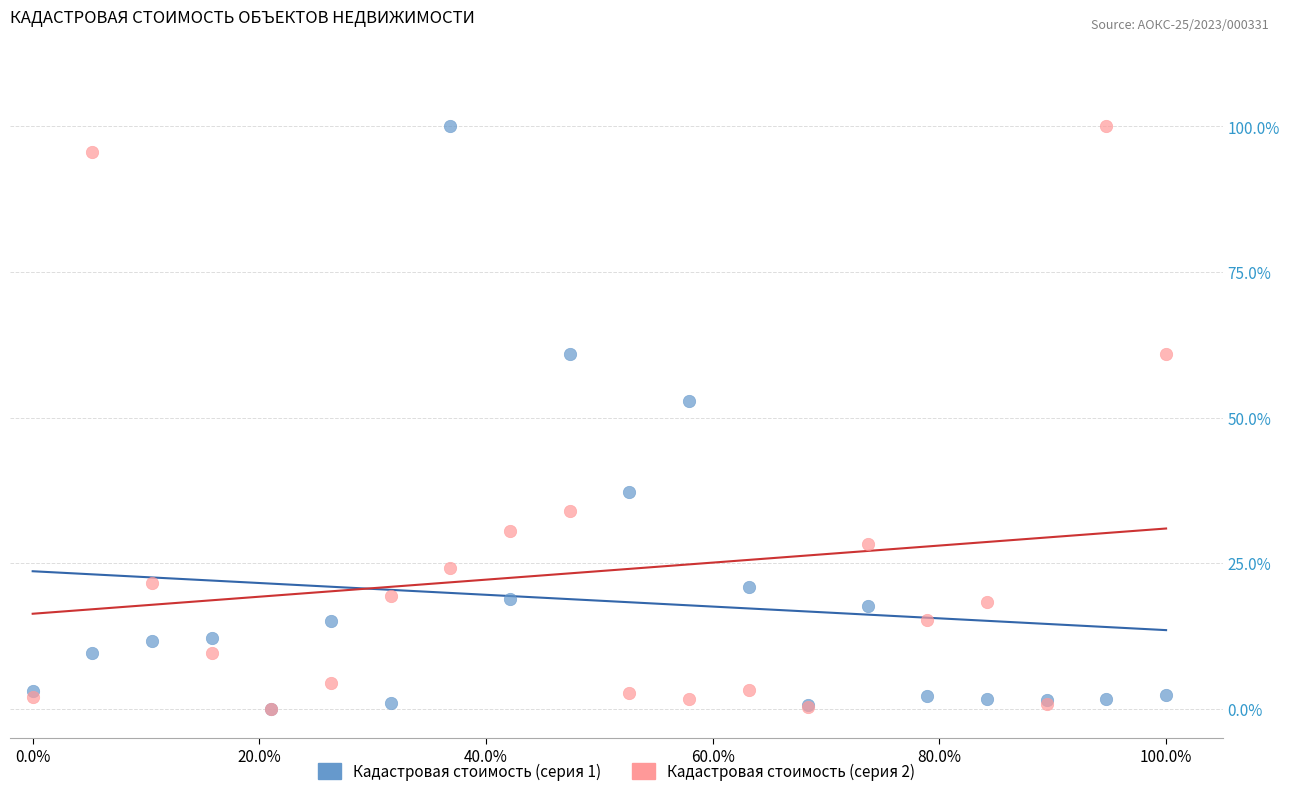

What are all the series names shown in the legend?

Кадастровая стоимость (серия 1), Кадастровая стоимость (серия 2)